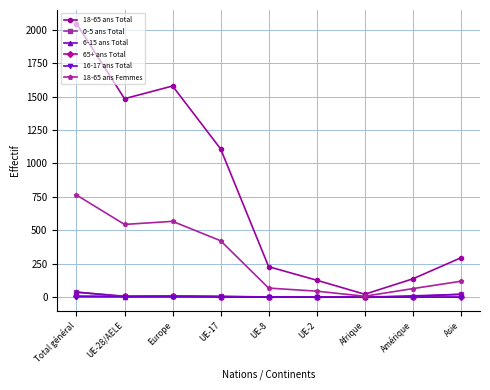

True or false: 18-65 ans Femmes has more than 2 interior local peaks.

False